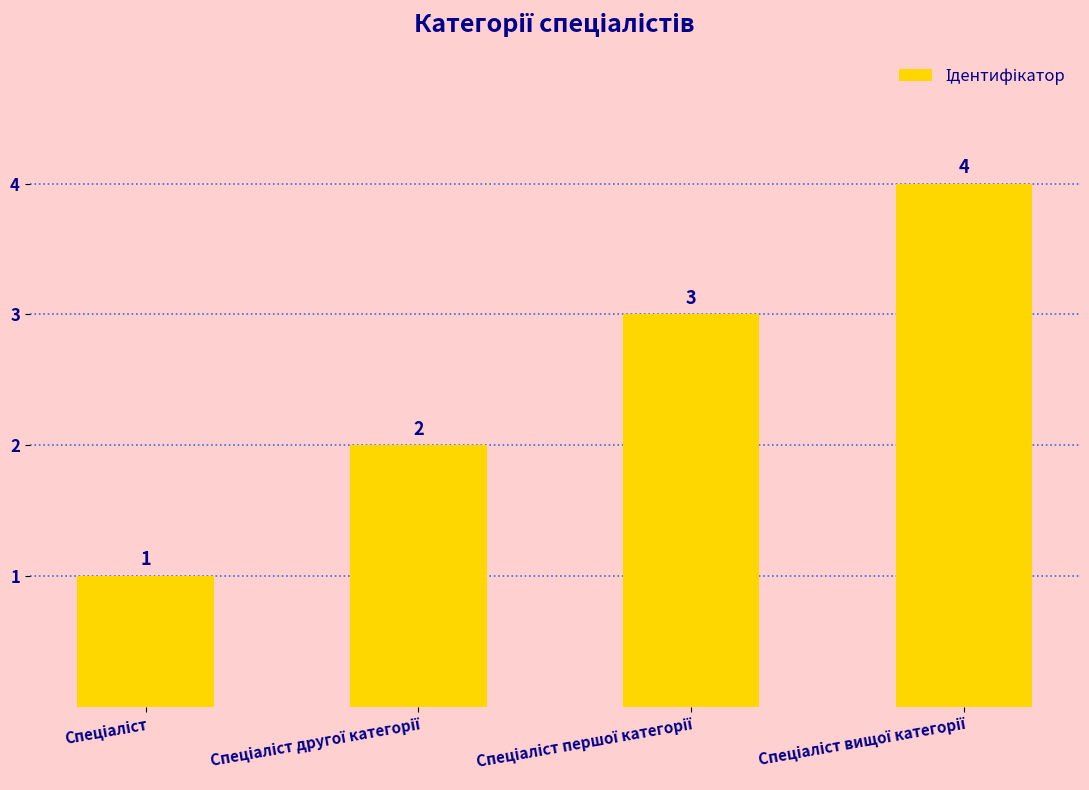

What is the value of the 2nd bar from the left?

2